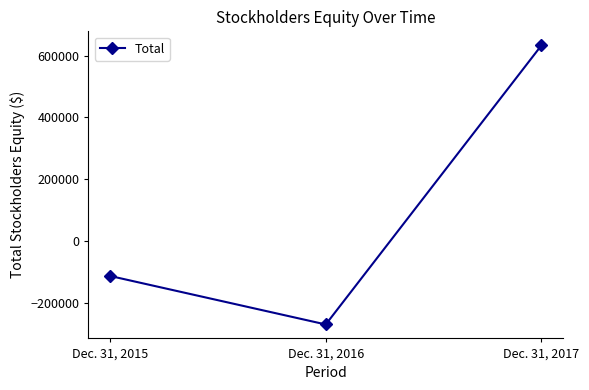

The chart shows a value of -440198 at Dec. 31, 2016. True or false?

False